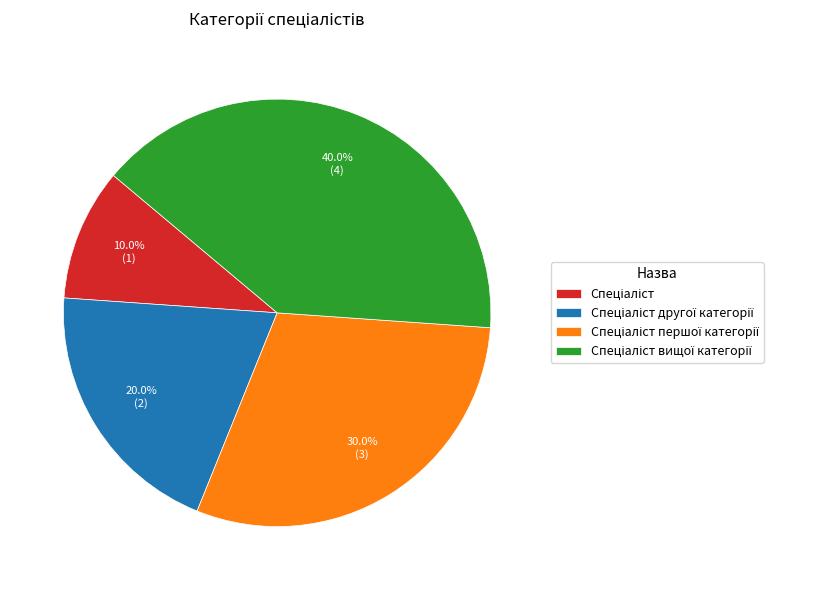

How many slices are in this pie chart?

4